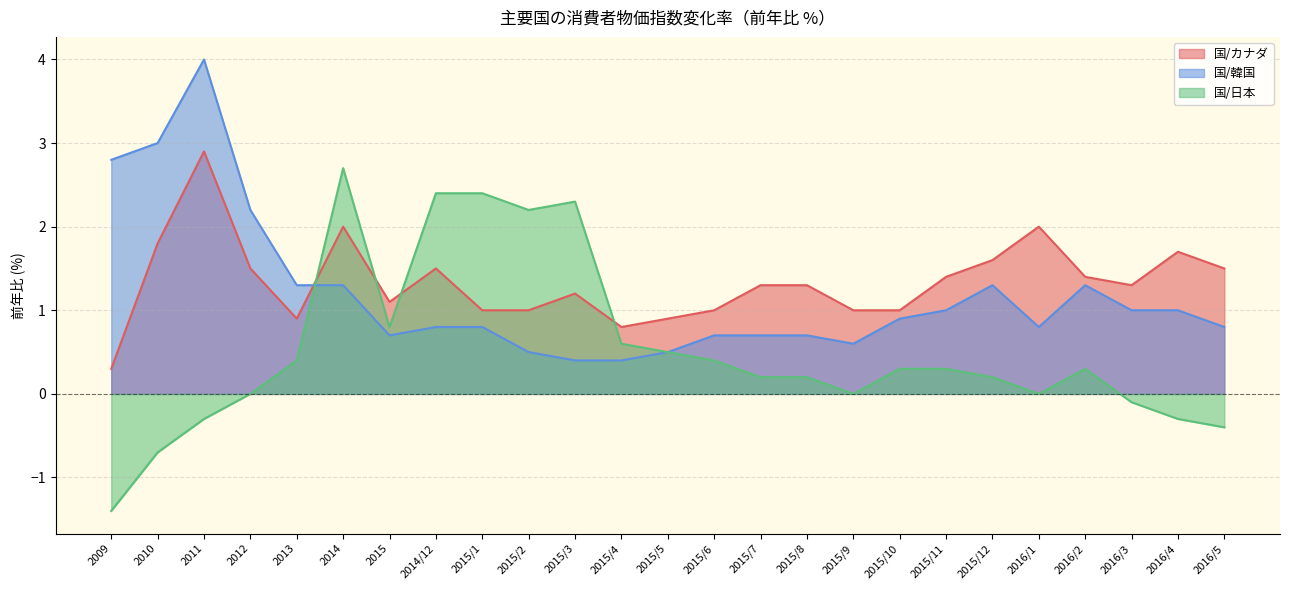

Reading right to left, list all the values displayed in this chart.

国/カナダ: 2016/5=1.5	2016/4=1.7	2016/3=1.3	2016/2=1.4	2016/1=2.0	2015/12=1.6	2015/11=1.4	2015/10=1.0	2015/9=1.0	2015/8=1.3	2015/7=1.3	2015/6=1.0	2015/5=0.9	2015/4=0.8	2015/3=1.2	2015/2=1.0	2015/1=1.0	2014/12=1.5	2015=1.1	2014=2.0	2013=0.9	2012=1.5	2011=2.9	2010=1.8	2009=0.3
国/韓国: 2016/5=0.8	2016/4=1.0	2016/3=1.0	2016/2=1.3	2016/1=0.8	2015/12=1.3	2015/11=1.0	2015/10=0.9	2015/9=0.6	2015/8=0.7	2015/7=0.7	2015/6=0.7	2015/5=0.5	2015/4=0.4	2015/3=0.4	2015/2=0.5	2015/1=0.8	2014/12=0.8	2015=0.7	2014=1.3	2013=1.3	2012=2.2	2011=4.0	2010=3.0	2009=2.8
国/日本: 2016/5=-0.4	2016/4=-0.3	2016/3=-0.1	2016/2=0.3	2016/1=0.0	2015/12=0.2	2015/11=0.3	2015/10=0.3	2015/9=0.0	2015/8=0.2	2015/7=0.2	2015/6=0.4	2015/5=0.5	2015/4=0.6	2015/3=2.3	2015/2=2.2	2015/1=2.4	2014/12=2.4	2015=0.8	2014=2.7	2013=0.4	2012=0.0	2011=-0.3	2010=-0.7	2009=-1.4